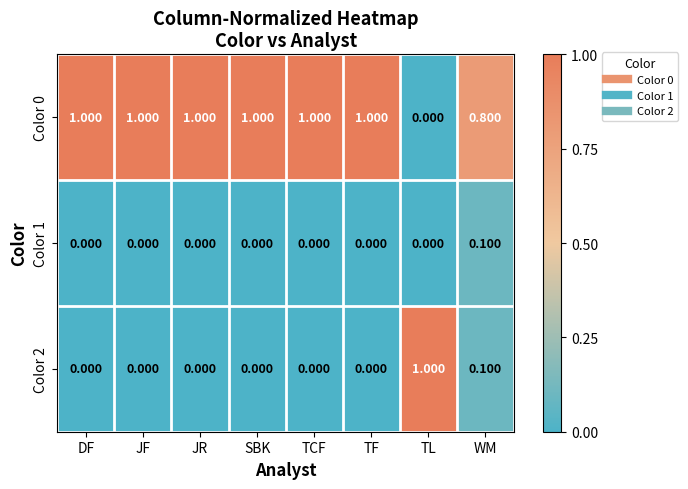

Is the value of Color 0 at DF greater than the value of Color 1 at WM?

Yes